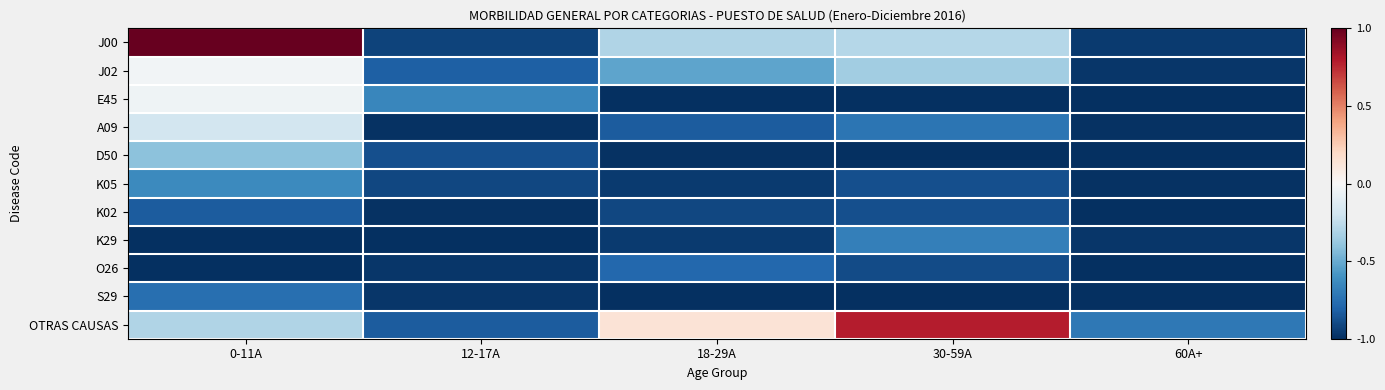

Which series has the largest total across all categories?

OTRAS CAUSAS